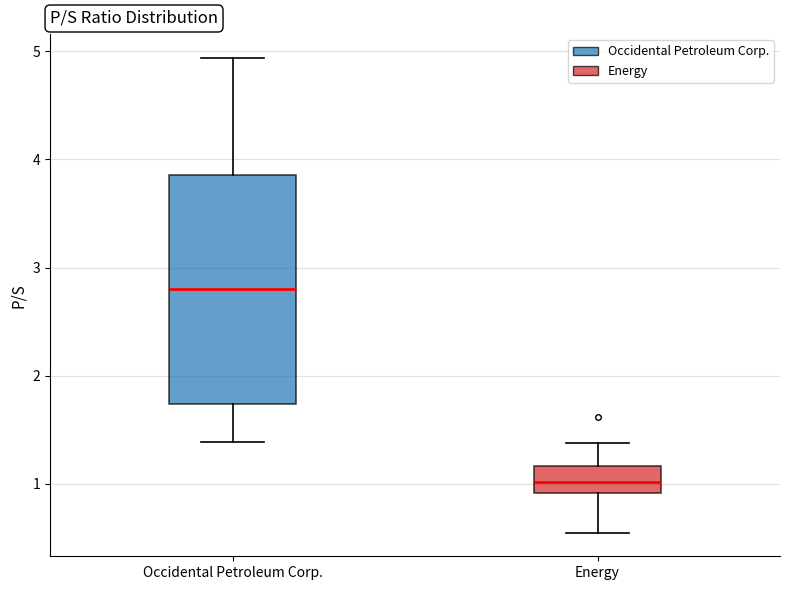

Where is the upper edge of the box for Occidental Petroleum Corp. on the y-axis? The values are not printed on the chart, so give them approximately, as read against the axis.

3.9